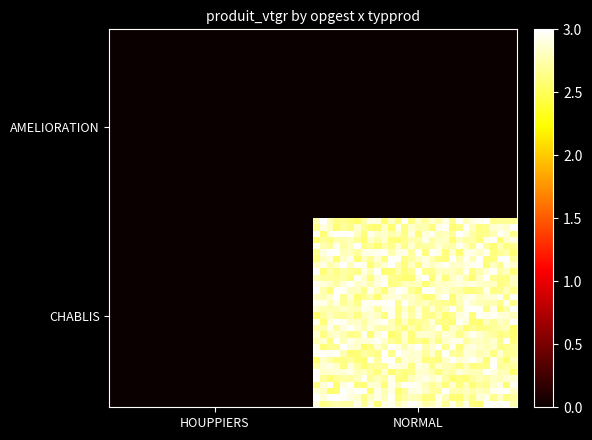

How many data points does each series have?

2